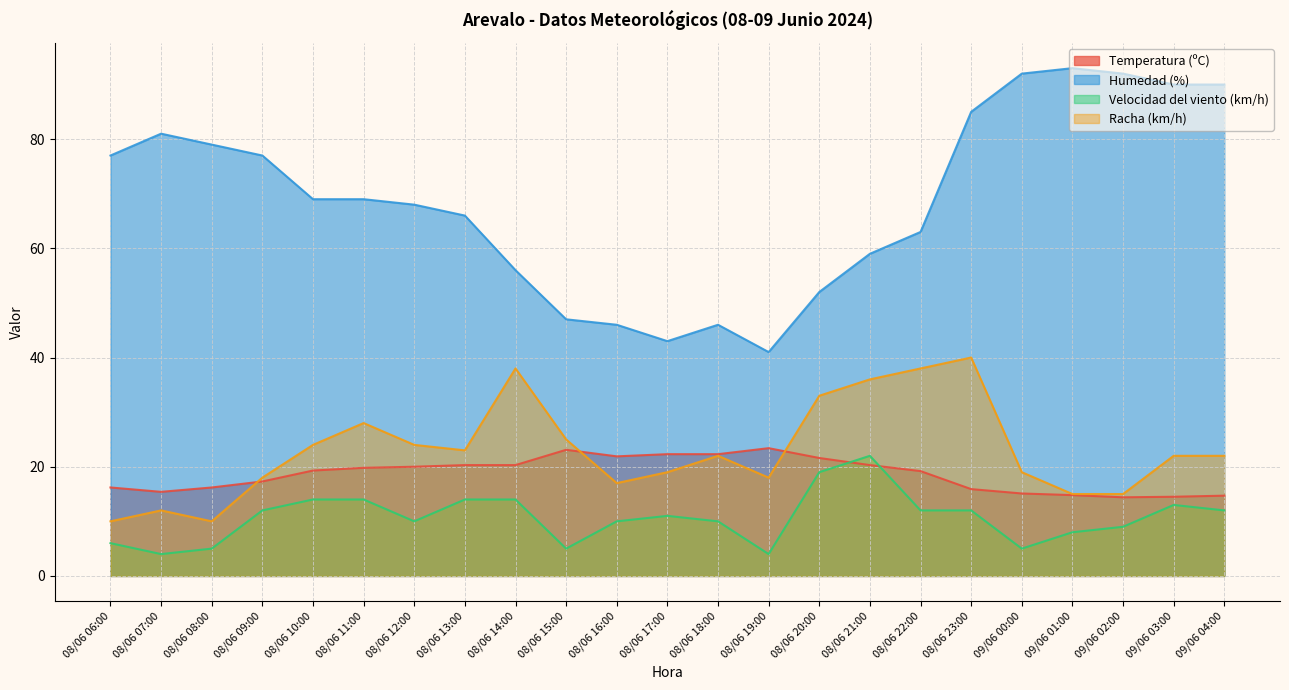

After their last crossing, which series has the higher values: Racha (km/h) or Temperatura (ºC)?

Racha (km/h)